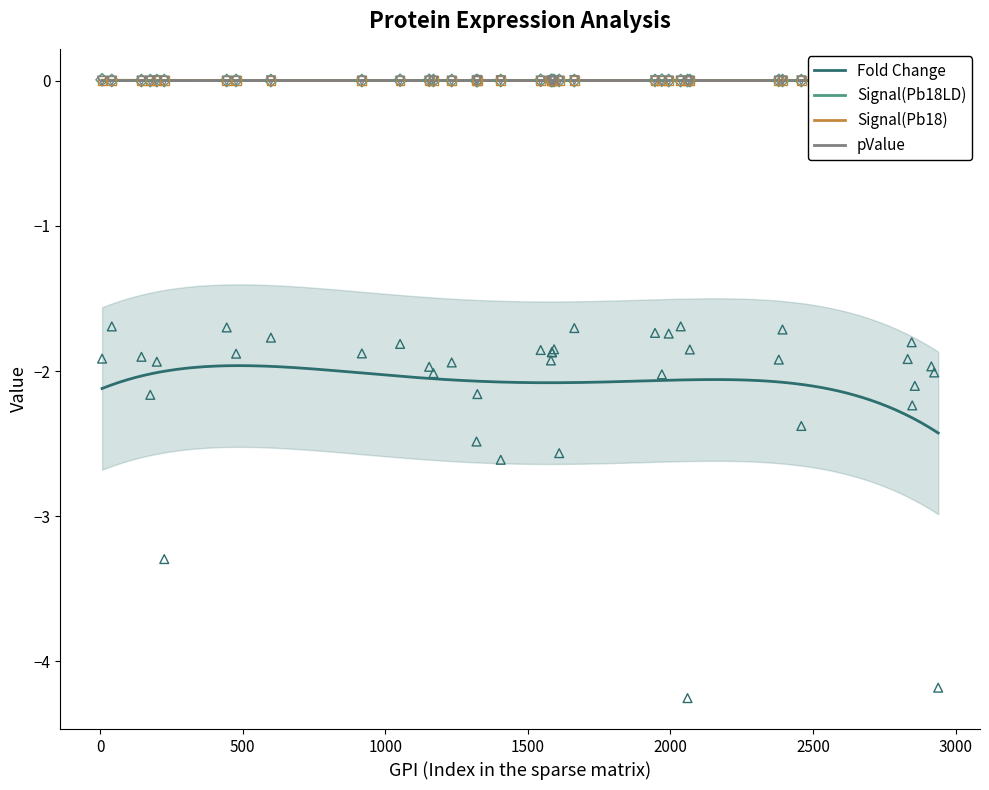

Which series contains the highest Y value?

Signal(Pb18LD)